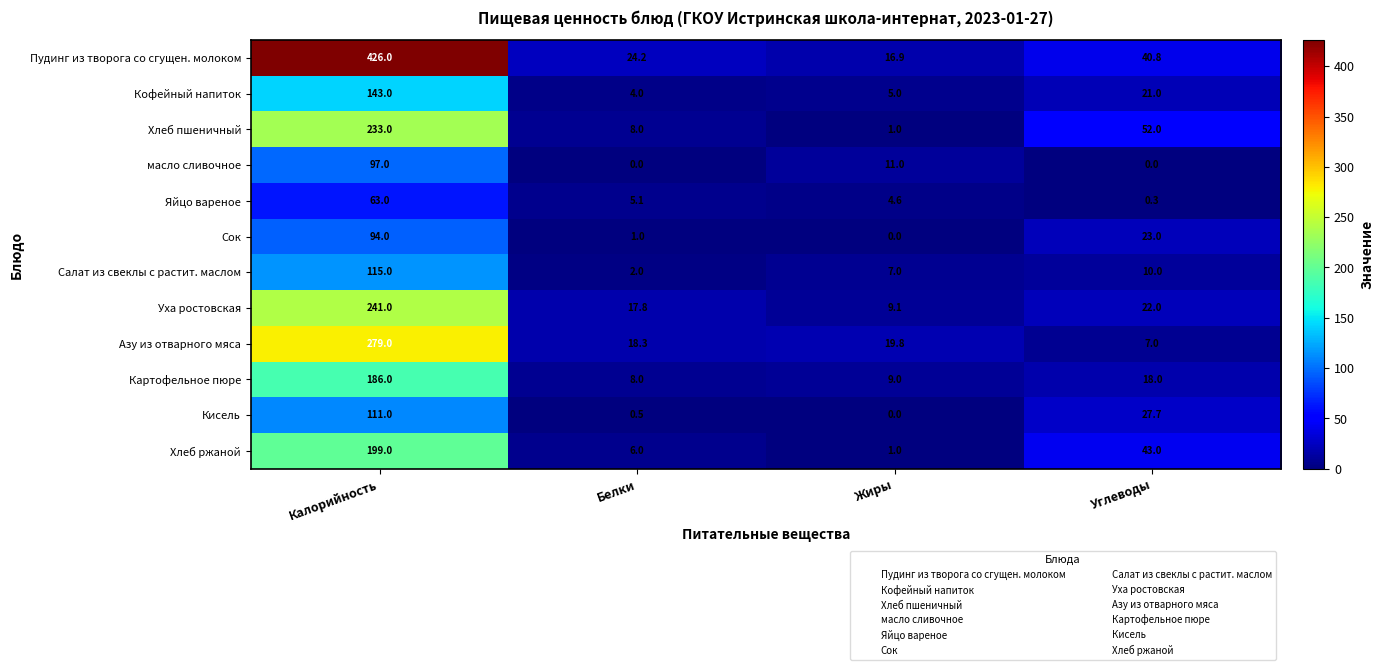

What is the difference between the highest and lowest values at Жиры?

19.8